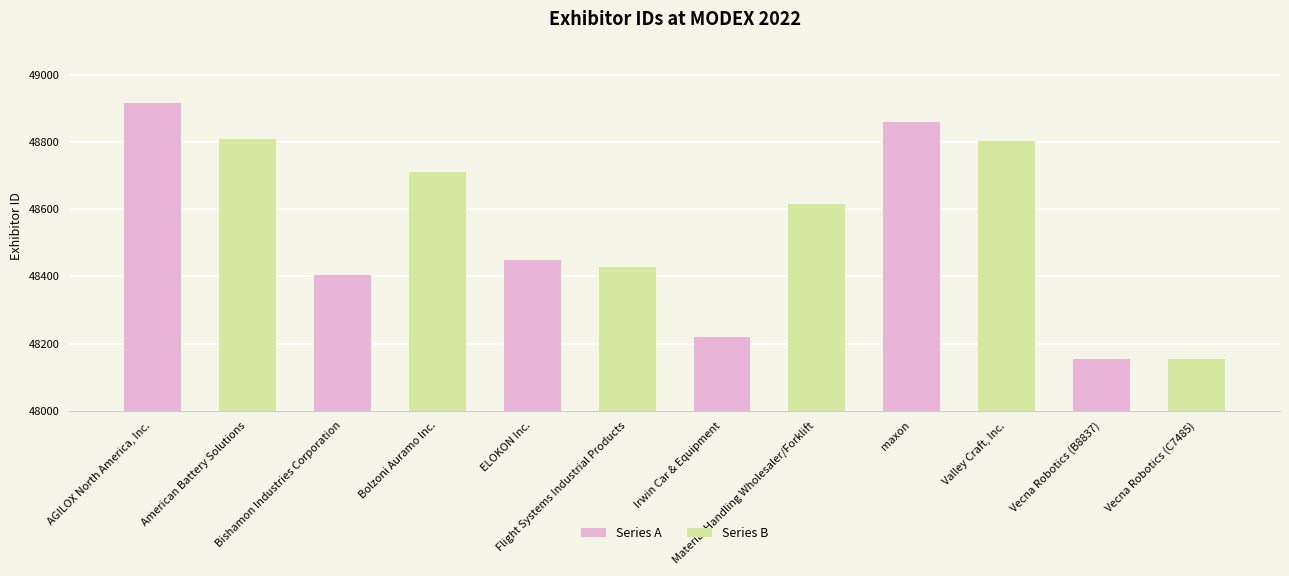

What are all the series names shown in the legend?

Series A, Series B